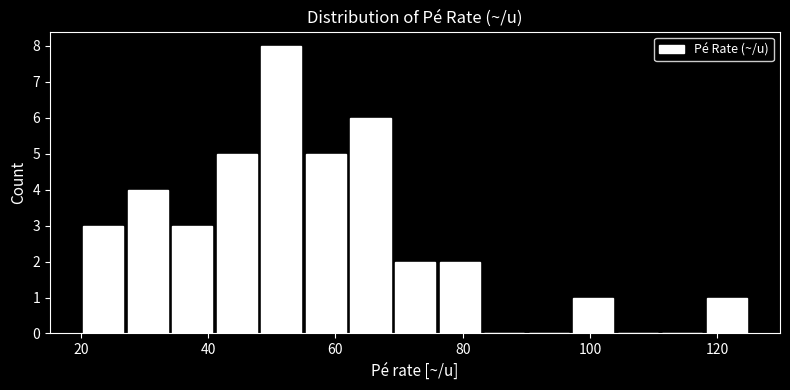

Around what value on the x-axis is the tallest bar? Give the approximate position of its centre, as read against the axis.

52